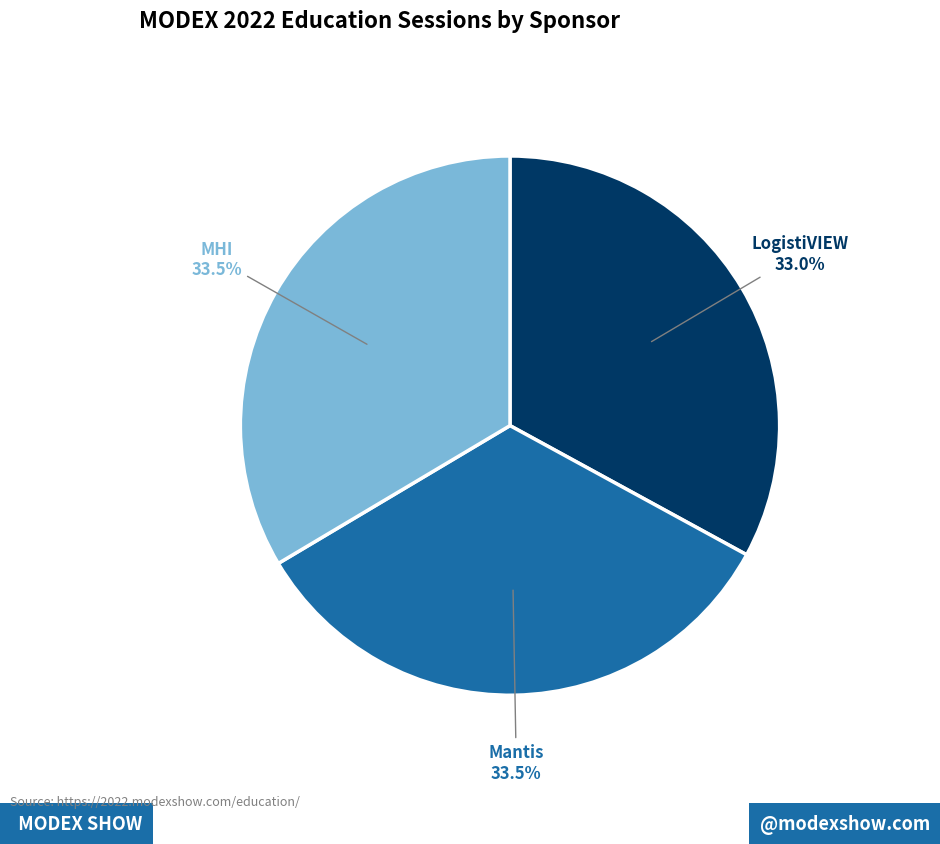

Is there any slice that represents more than half of the pie?

No